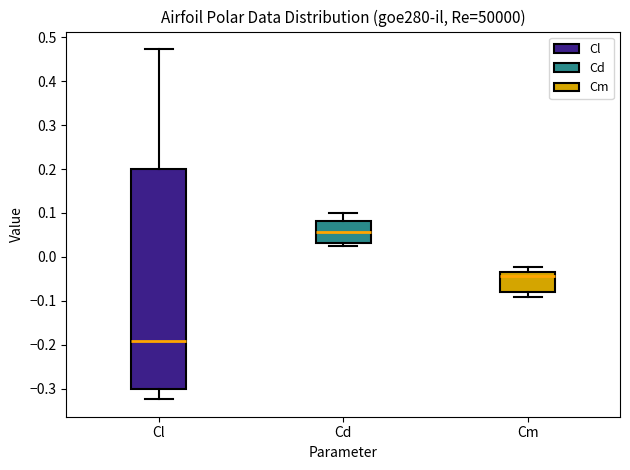

Which box is the tallest, from its lower edge to its upper edge?

Cl